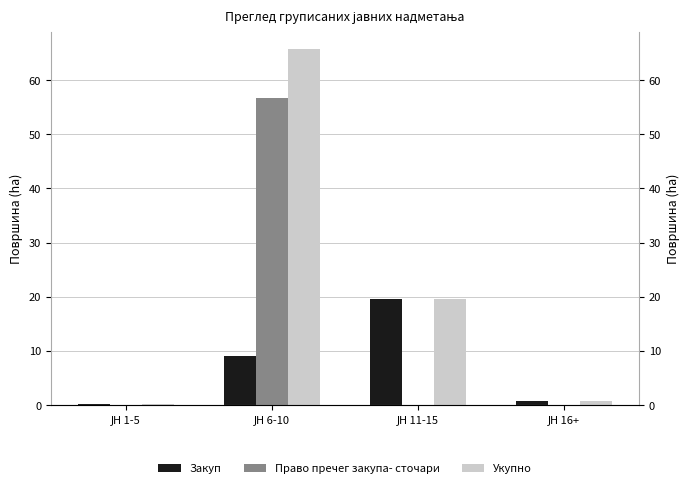

List the series in order of their peak value, highest first.

Укупно, Право пречег закупа- сточари, Закуп